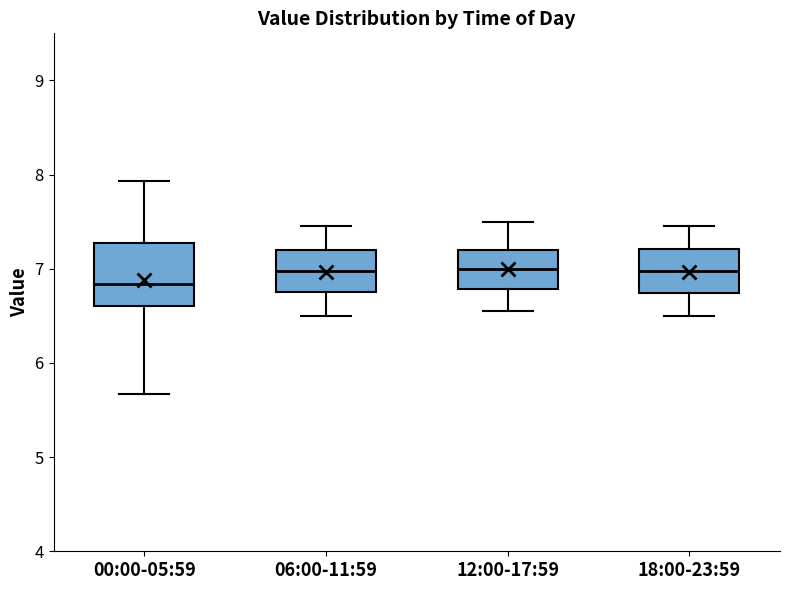

Where does the median line of the box for 12:00-17:59 sit on the y-axis? The values are not printed on the chart, so give them approximately, as read against the axis.

7.0